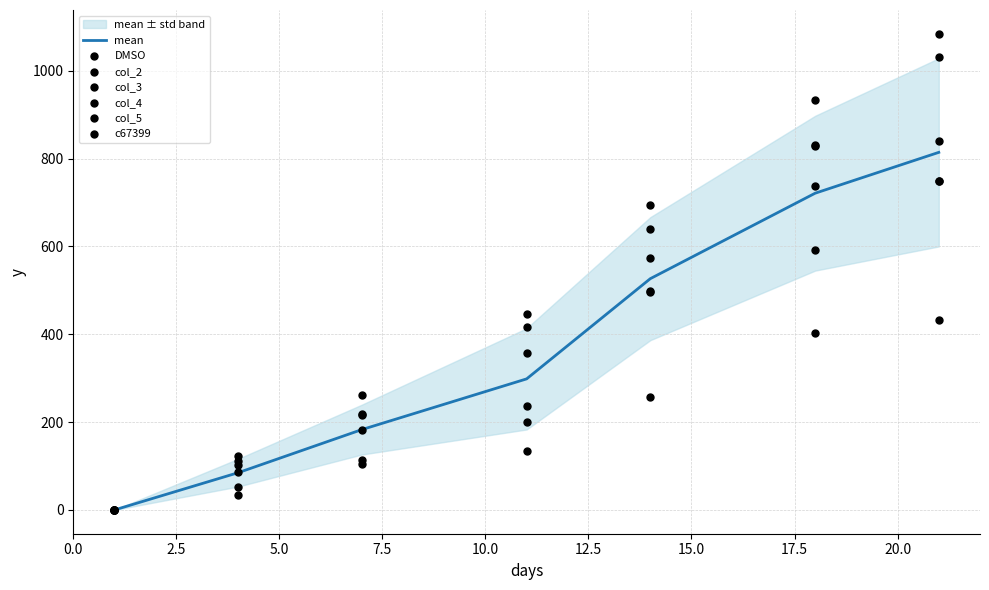

Which series reaches the maximum Y coordinate?

col_3